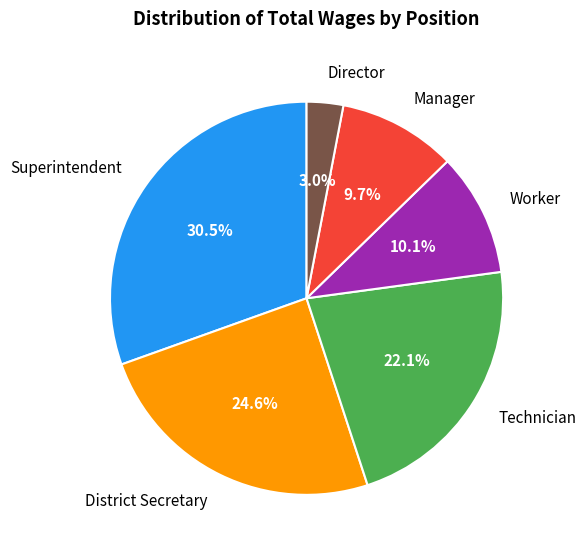

Approximately how many times larger is the value at Director compared to Worker?

0.3